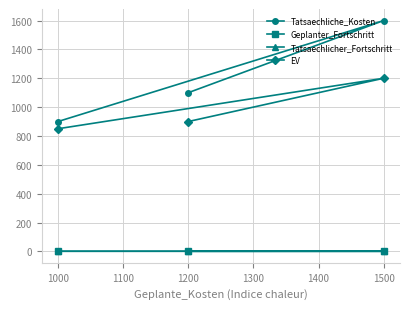

How many Tatsaechliche_Kosten values are between 900 and 1600?

3